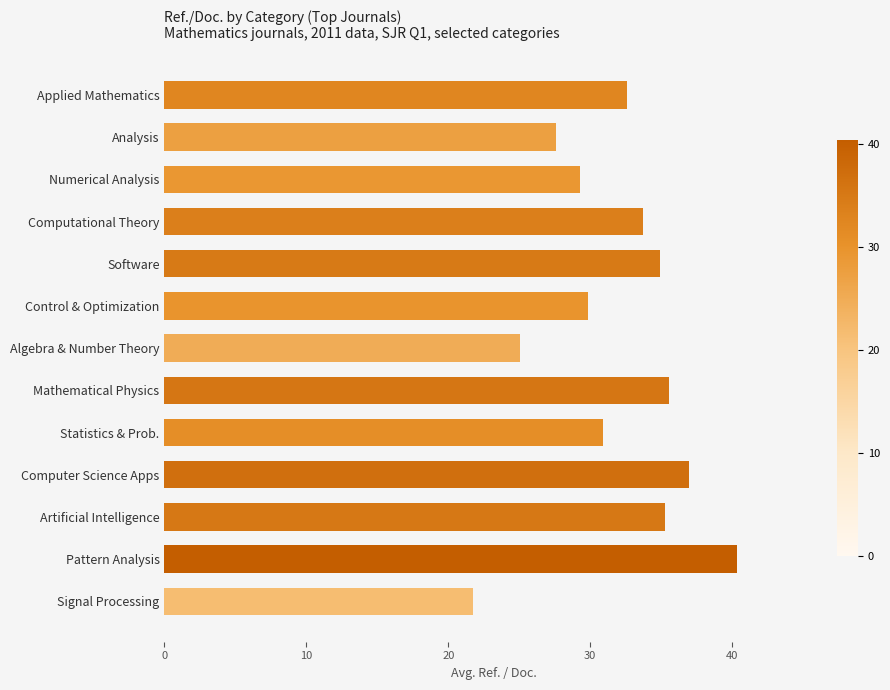

Which label corresponds to the largest value in the chart?

Pattern Analysis